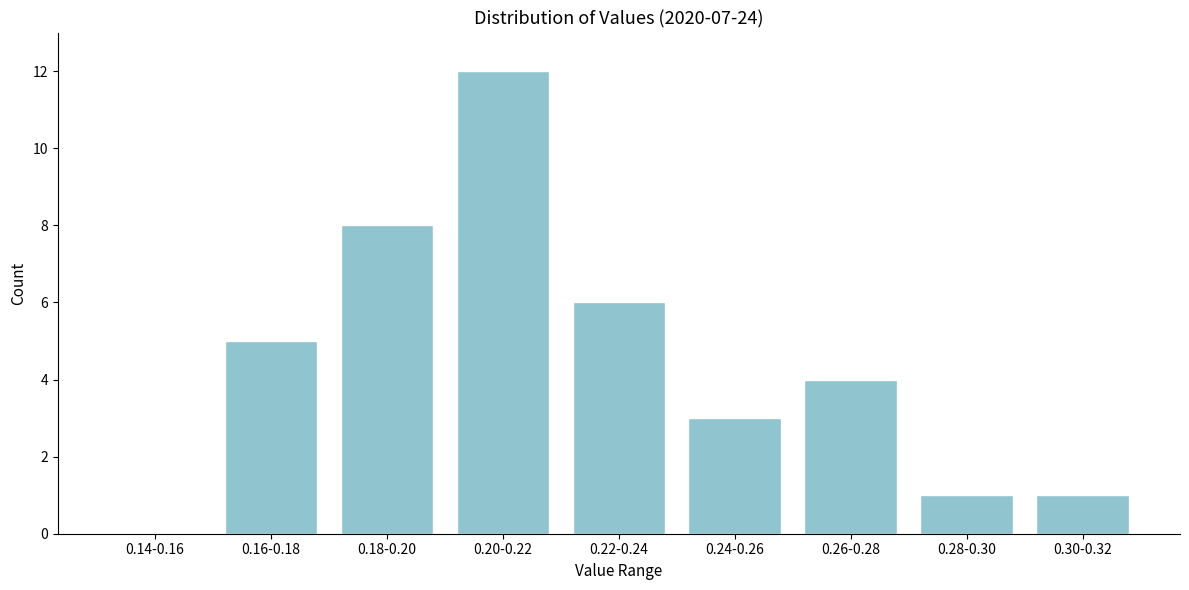

Reading left to right, transcribe all the data shown in this chart.

0.14-0.16=0	0.16-0.18=5	0.18-0.20=8	0.20-0.22=12	0.22-0.24=6	0.24-0.26=3	0.26-0.28=4	0.28-0.30=1	0.30-0.32=1